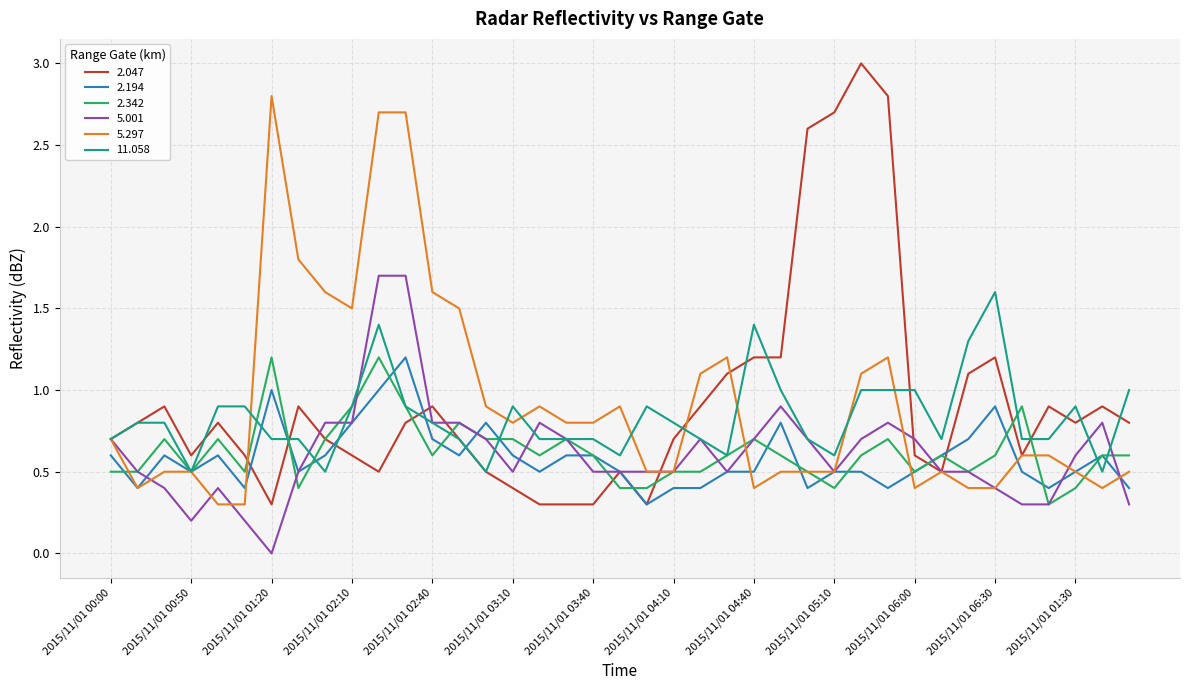

What is the minimum value for 2.194?

0.3